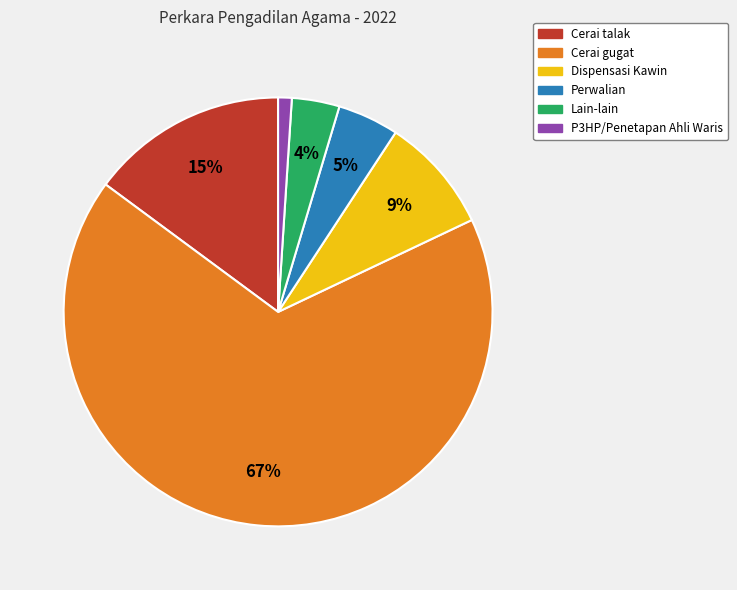

How many slices are in this pie chart?

6